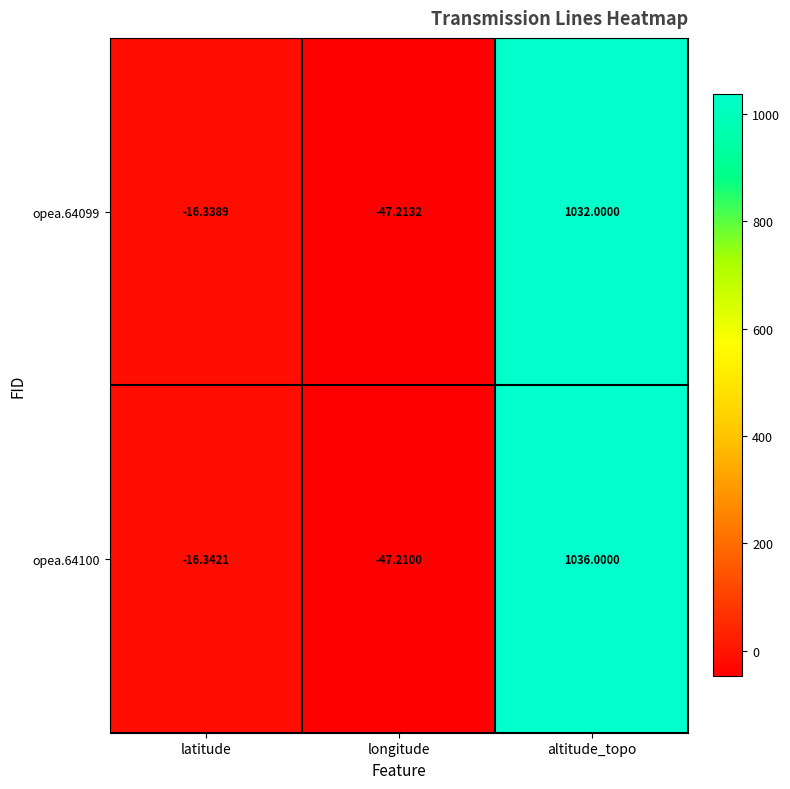

Where does the opea.64100 series first go above -16?

altitude_topo